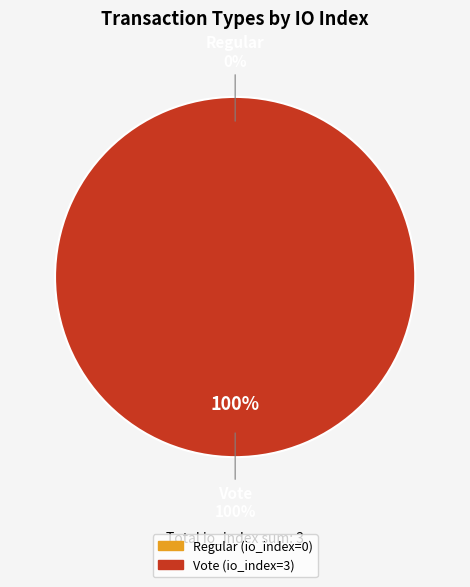

What is the change in value from Regular to Vote?

+3